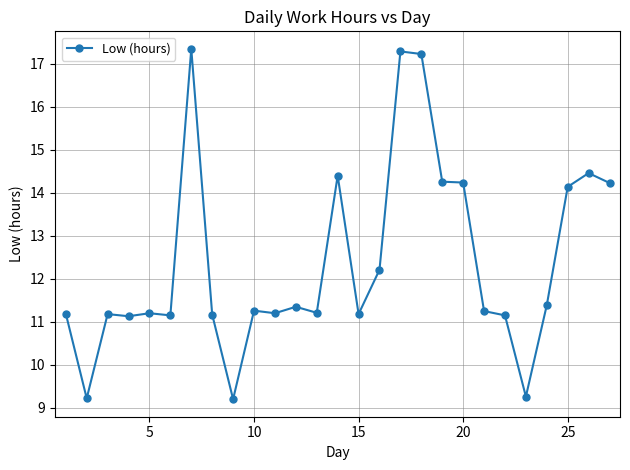

What is the value of the 17th point from the left?

17.3